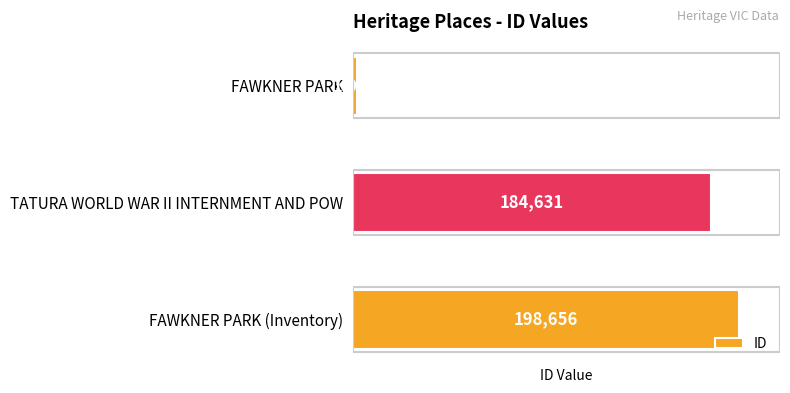

How many data points are less than 184631?

1